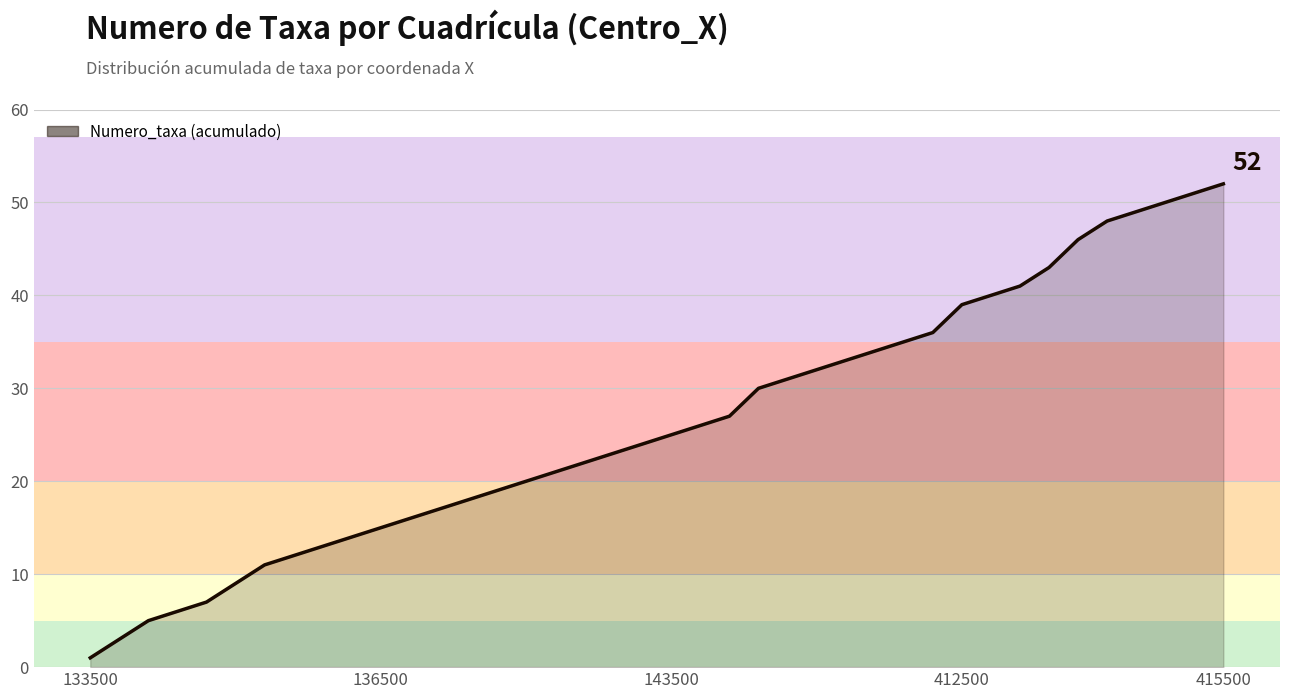

What is the maximum value shown in the chart?

52